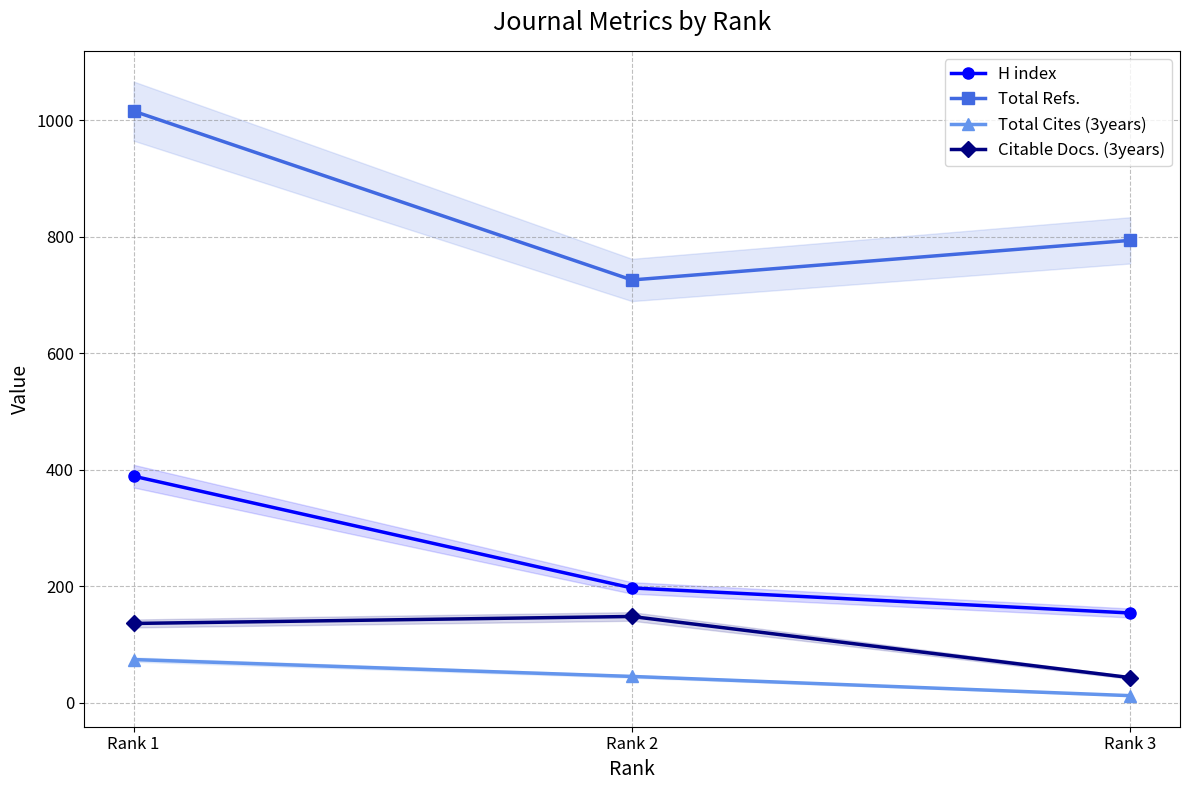

At Rank 2, list the series in order from largest to smallest.

Total Refs., H index, Citable Docs. (3years), Total Cites (3years)